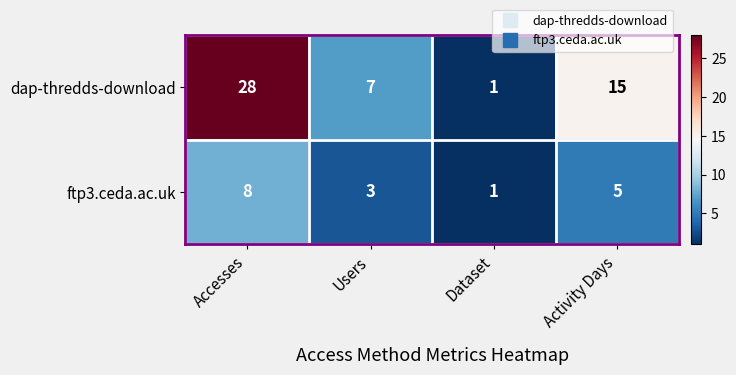

Reading right to left, transcribe all the data shown in this chart.

dap-thredds-download: 15	1	7	28
ftp3.ceda.ac.uk: 5	1	3	8